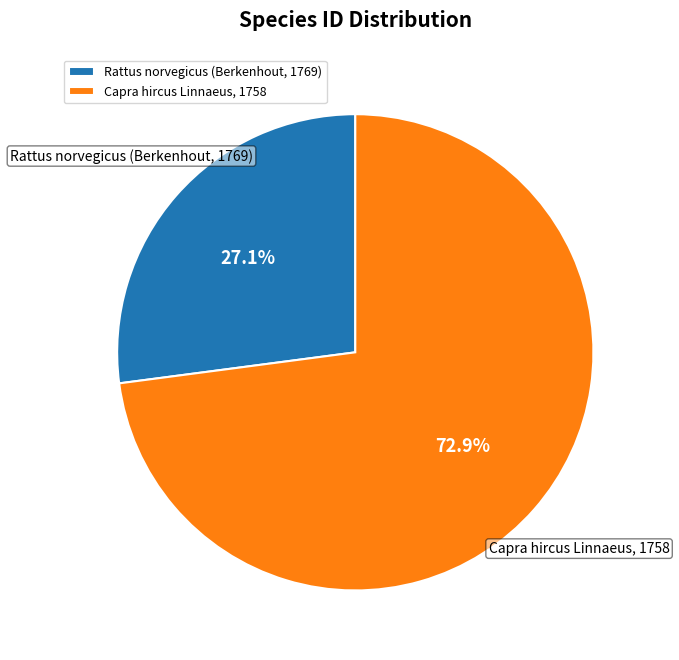

Combined, what portion of the pie is Capra hircus Linnaeus, 1758 and Rattus norvegicus (Berkenhout, 1769)?

100.0%